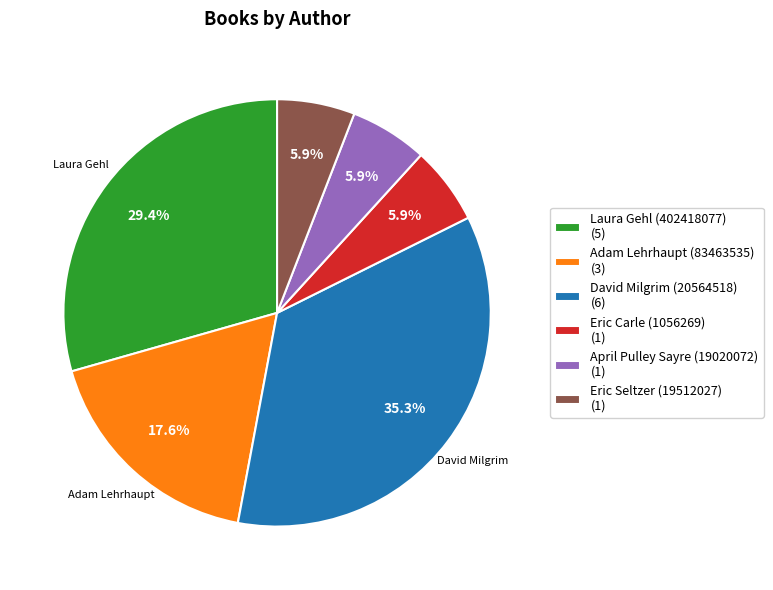

How many slices are in this pie chart?

6